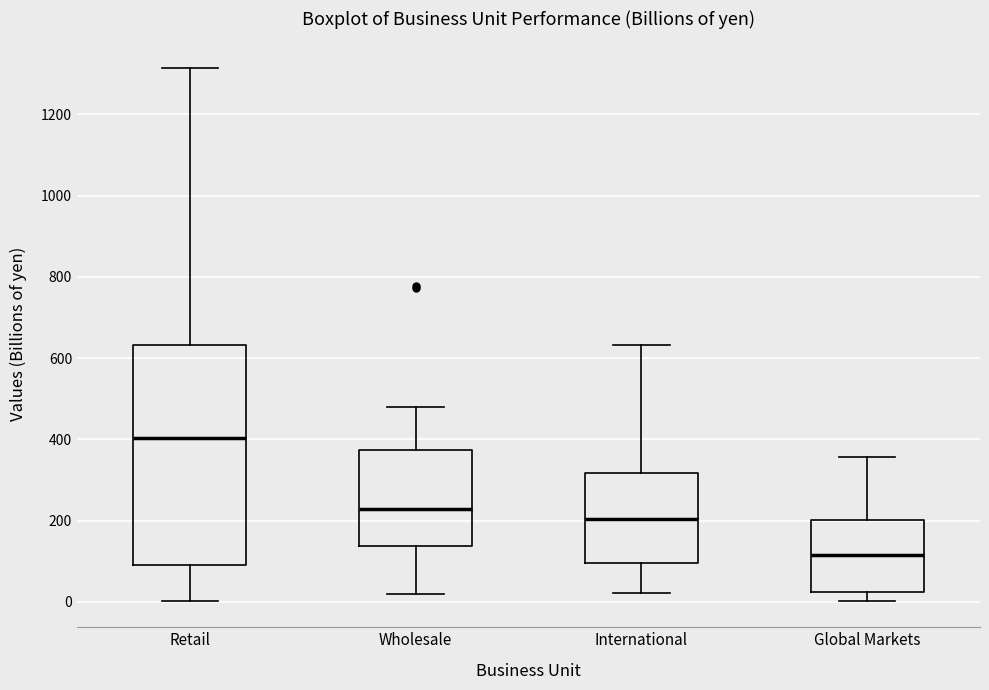

Which box's median line is the highest?

Retail